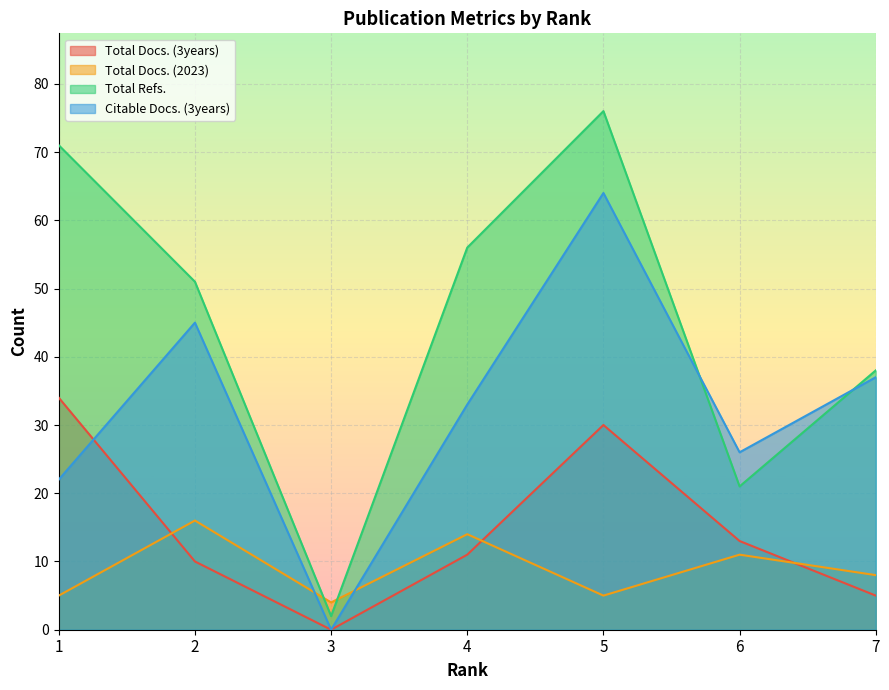

Reading left to right, transcribe all the data shown in this chart.

Total Docs. (3years): 1=34	2=10	3=0	4=11	5=30	6=13	7=5
Total Docs. (2023): 1=5	2=16	3=4	4=14	5=5	6=11	7=8
Total Refs.: 1=71	2=51	3=2	4=56	5=76	6=21	7=38
Citable Docs. (3years): 1=22	2=45	3=0	4=33	5=64	6=26	7=37